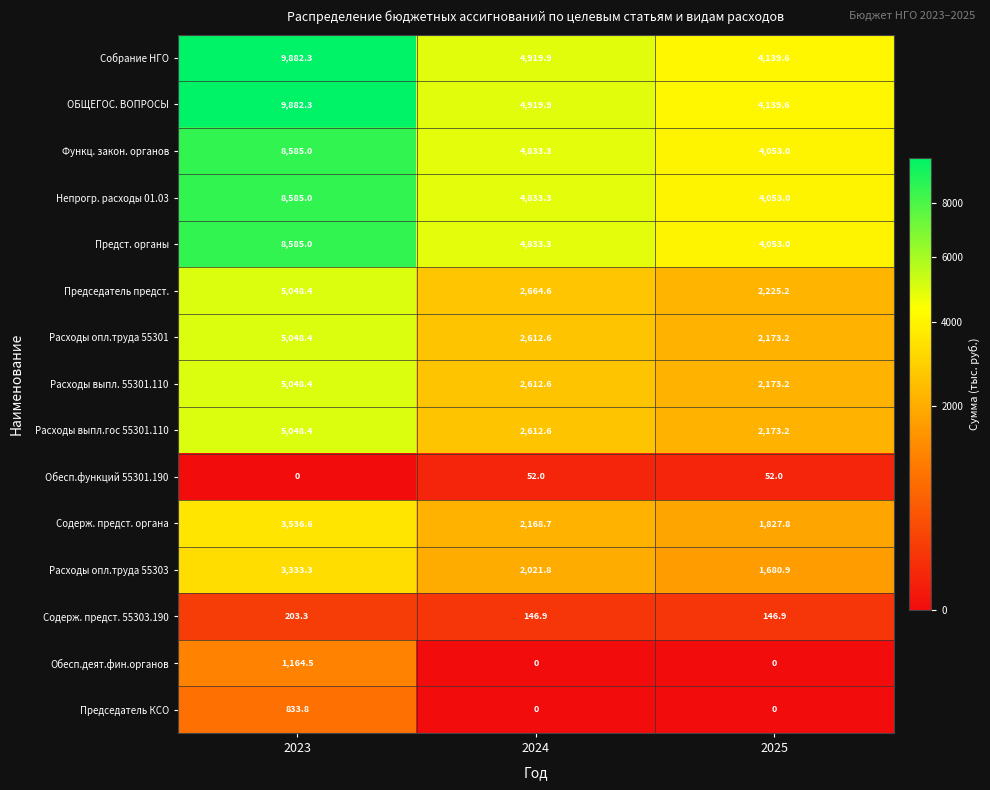

Rank the categories by ОБЩЕГОС. ВОПРОСЫ value from lowest to highest.

2025, 2024, 2023